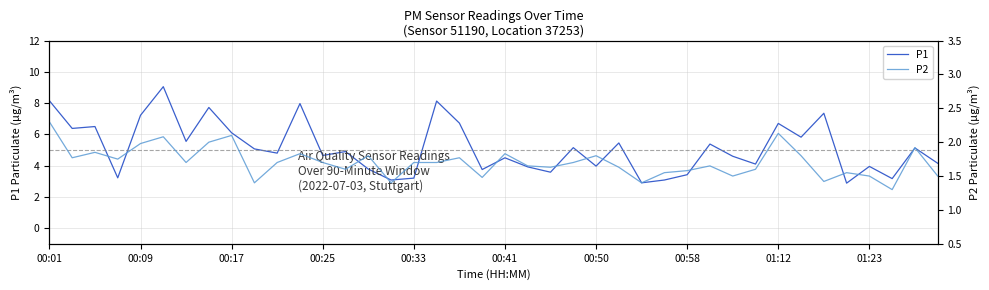

Which has a higher value, 33 or 13?

33